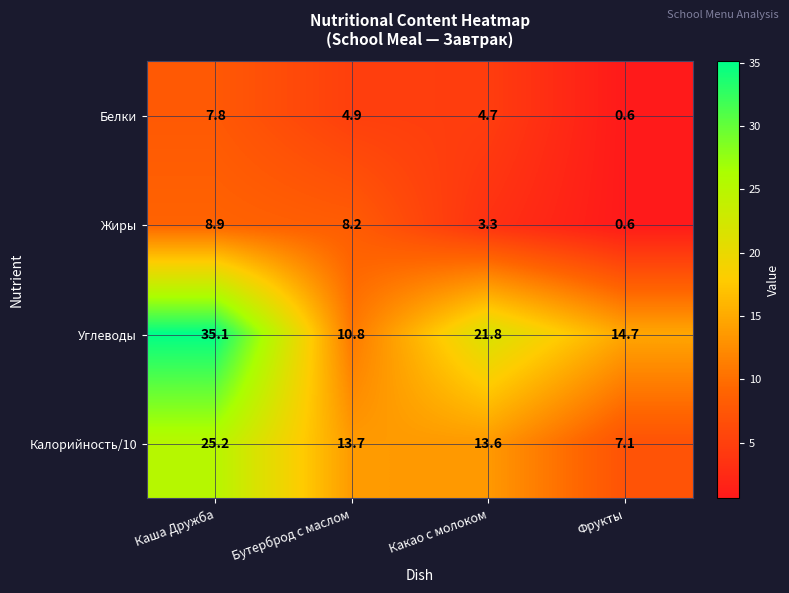

At which label does Калорийность/10 first exceed 13?

Каша Дружба